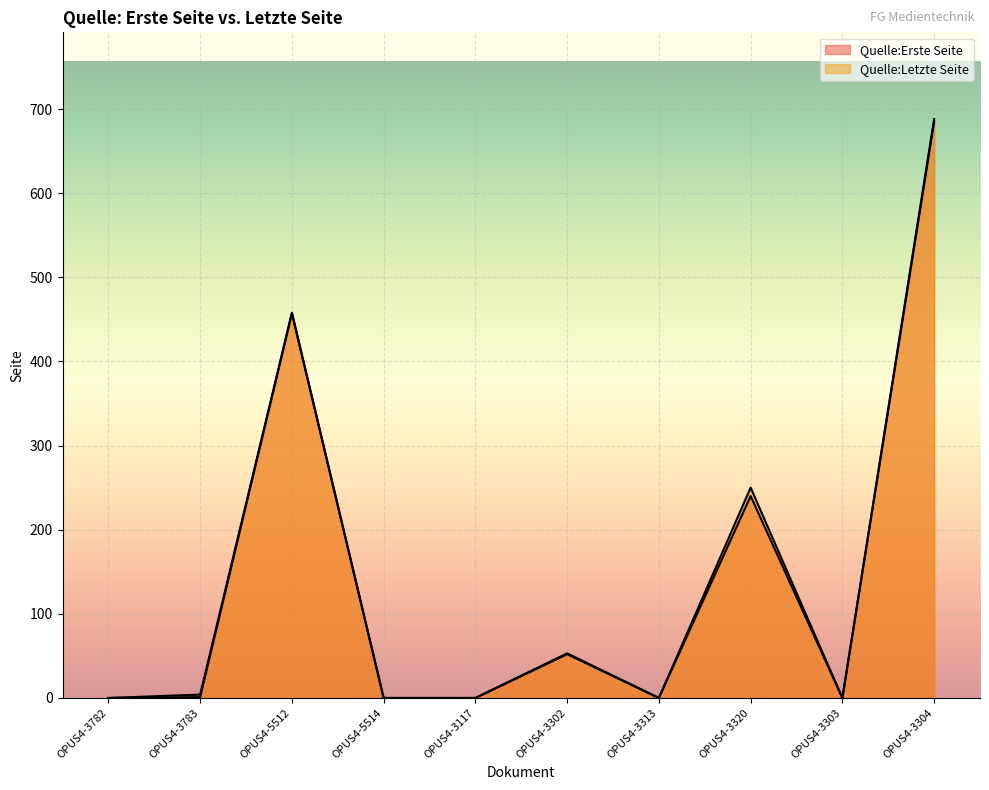

Rank the series at OPUS4-3783 from highest to lowest value.

Quelle:Letzte Seite, Quelle:Erste Seite